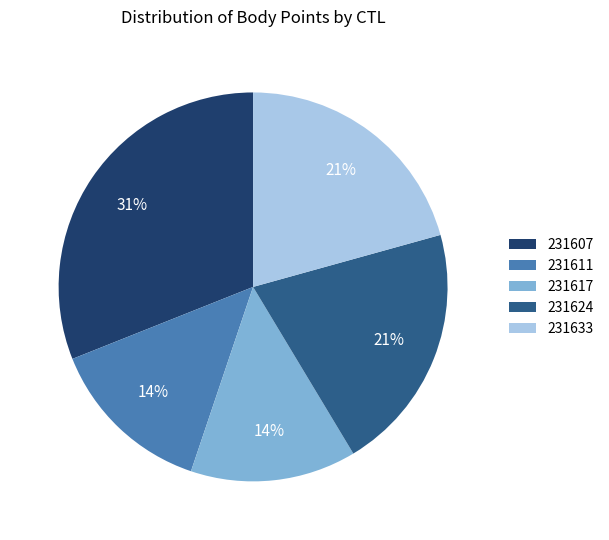

Do 231633 and 231617 together represent more than half of the pie?

No